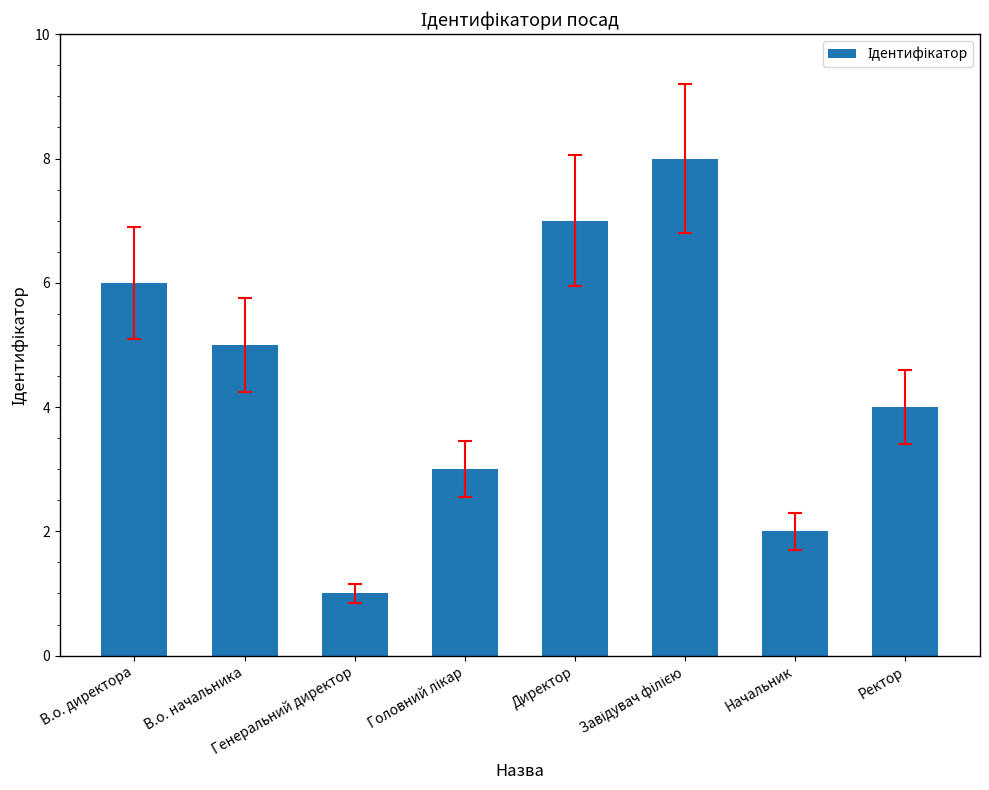

Where does the data first go above 5?

В.о. директора